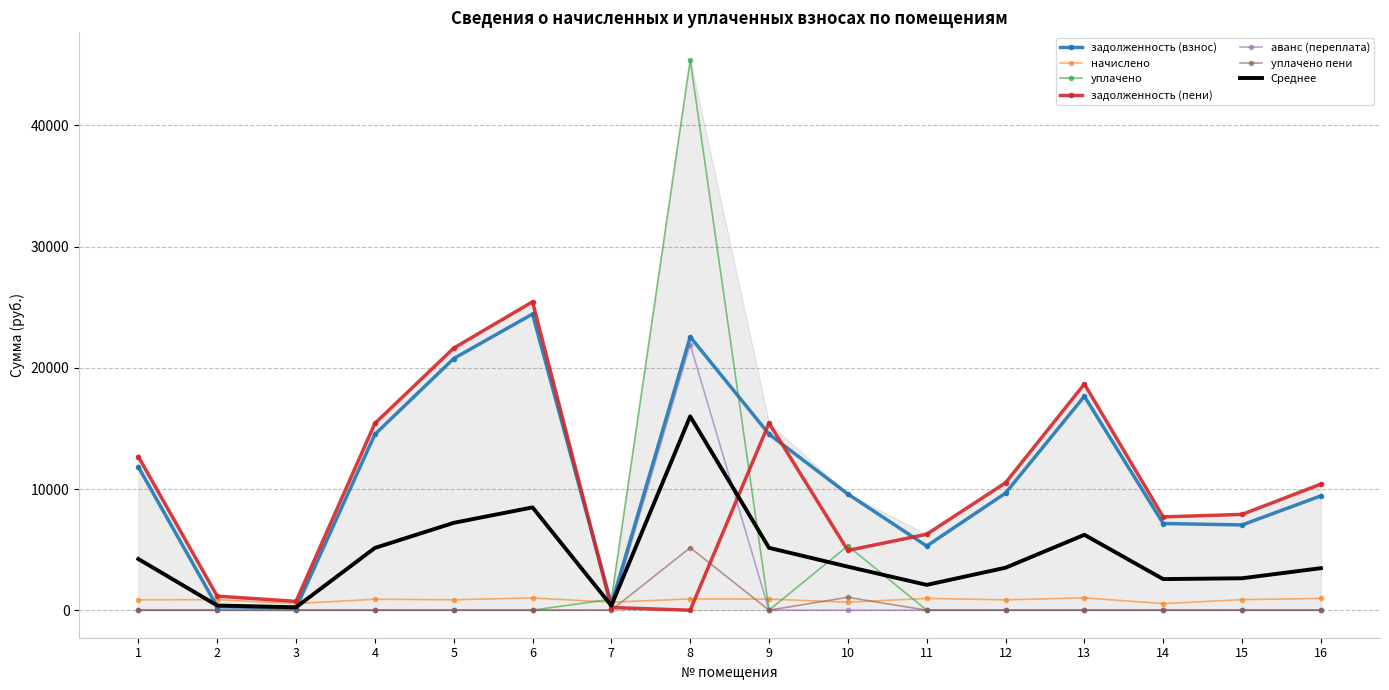

Between 8 and 11, which series saw the biggest shift?

уплачено